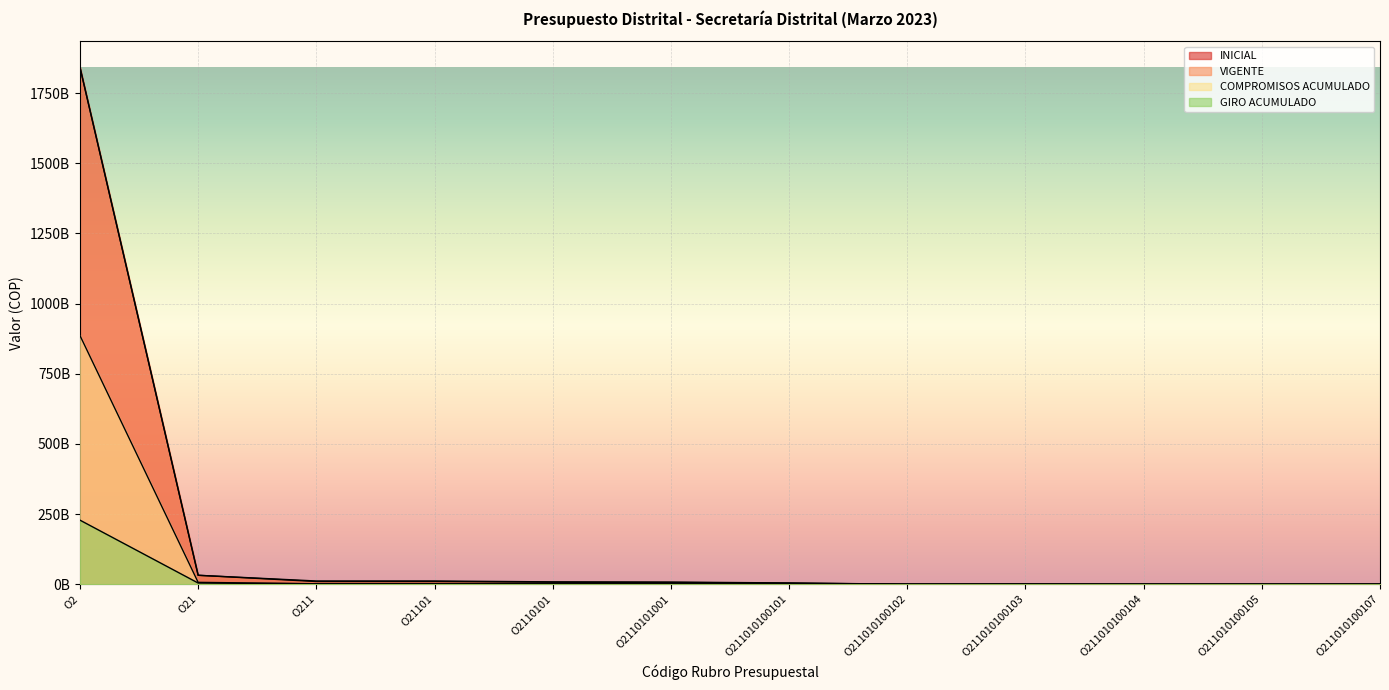

Which series has the largest range (max minus min)?

INICIAL